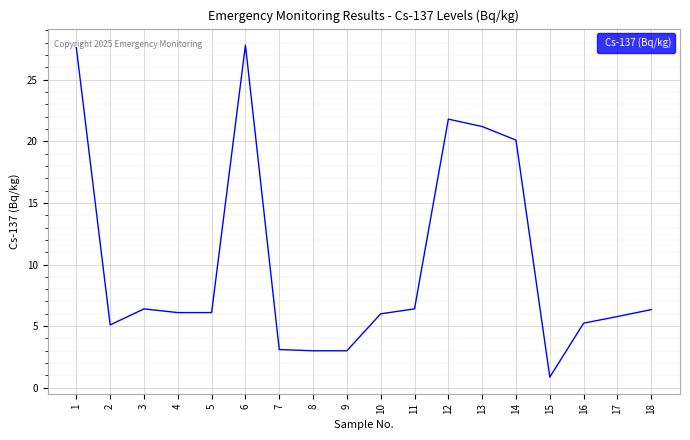

How many lines are shown in the chart?

1